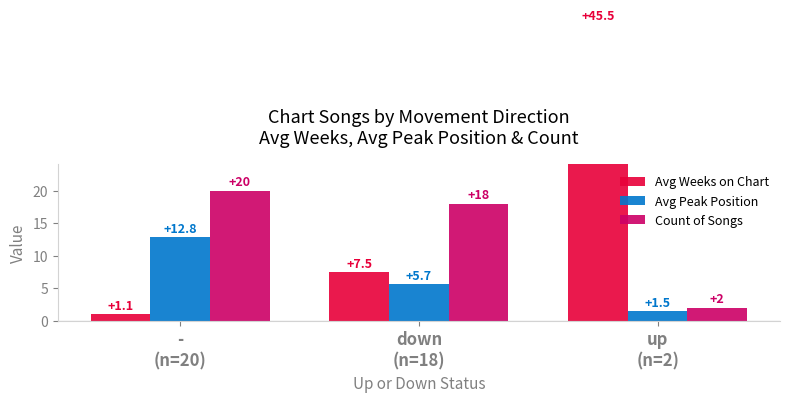

How many categories are shown in the chart?

3